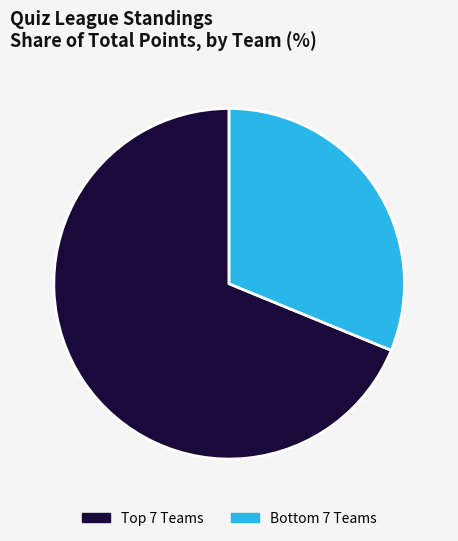

What is the majority slice?

Top 7 Teams